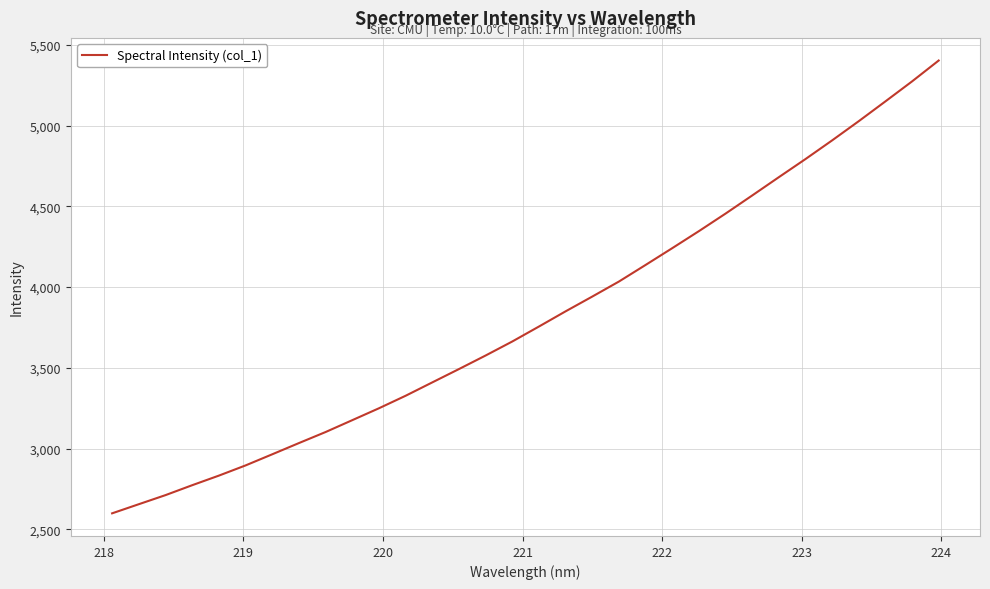

What is the maximum value shown in the chart?

5402.4